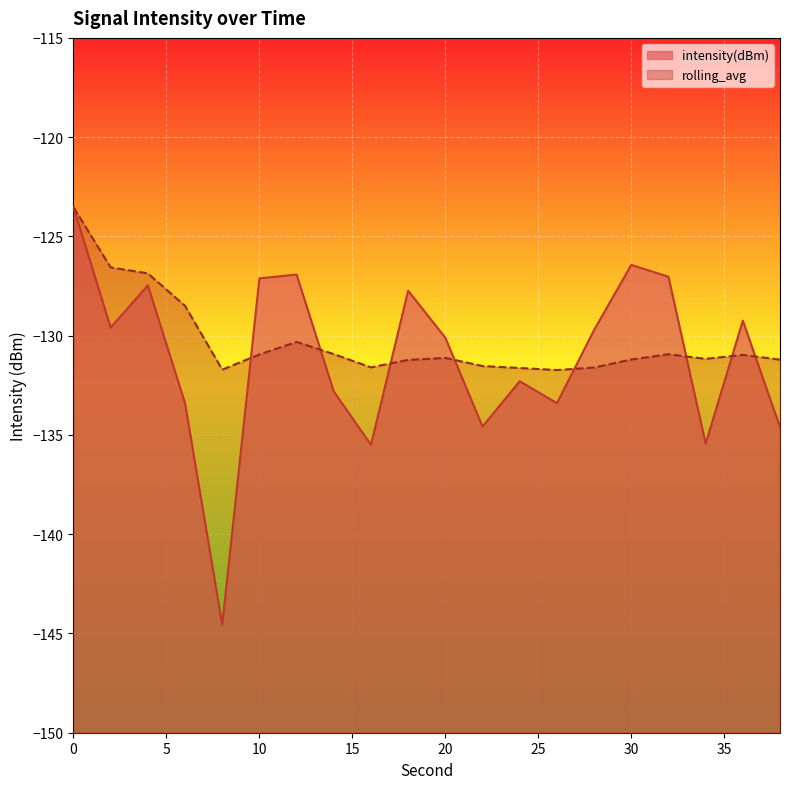

What is the value of the intensity(dBm) point at the 11th from the left?

-130.1